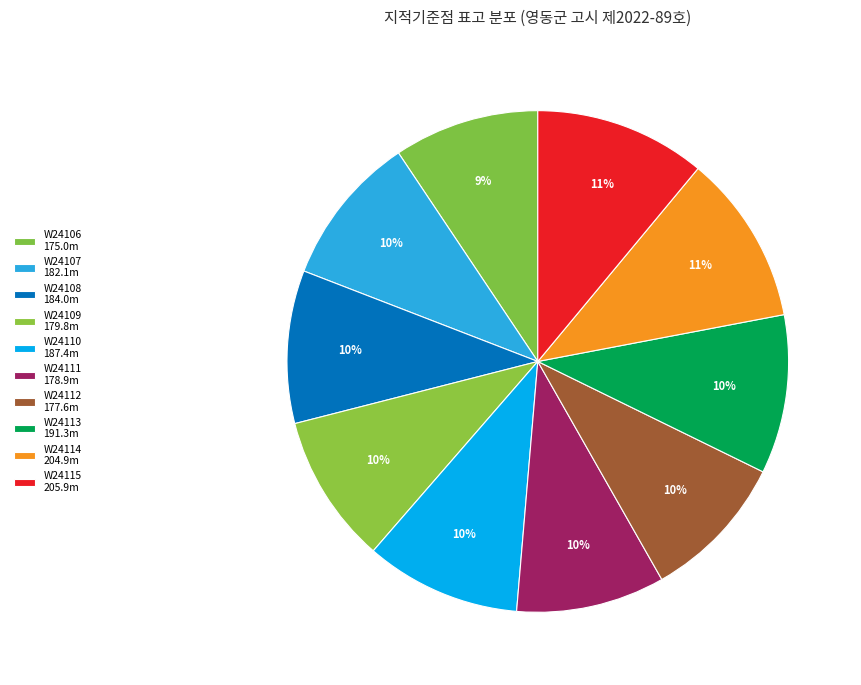

To the nearest percent, what is the average slice percentage?

10%